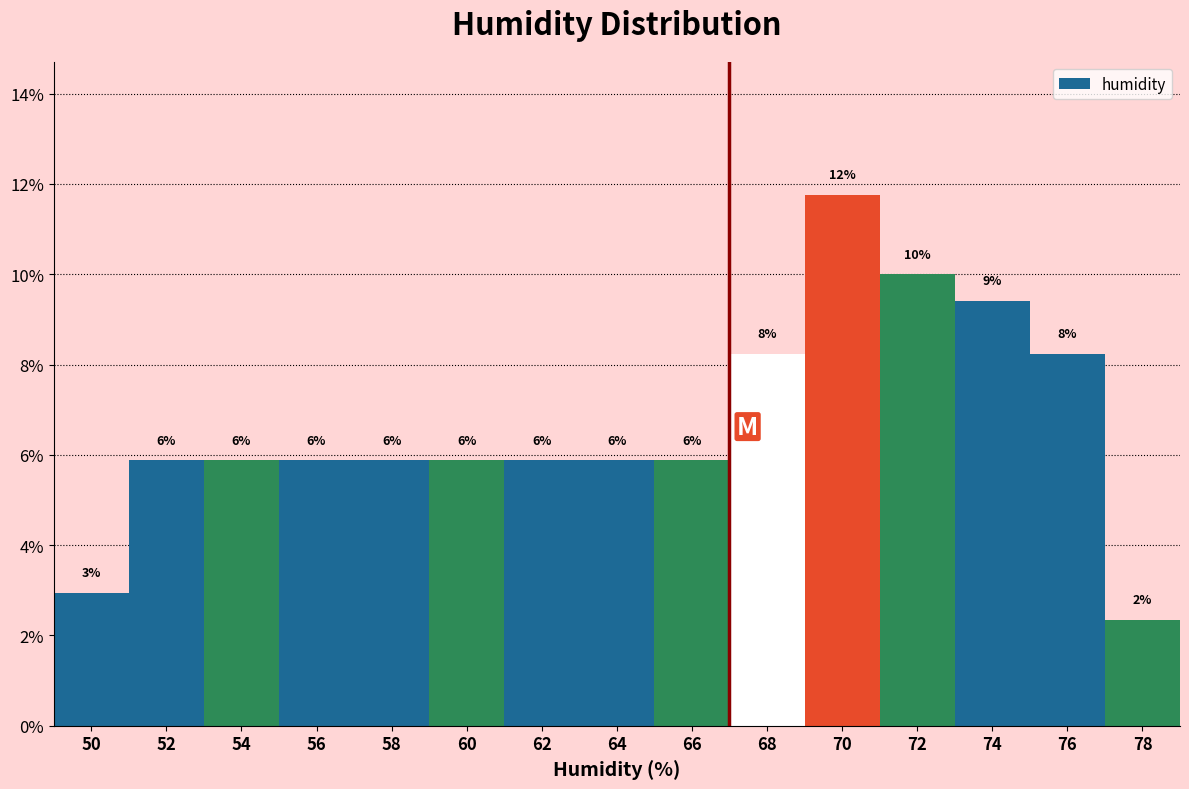

Are the bars horizontal?

No